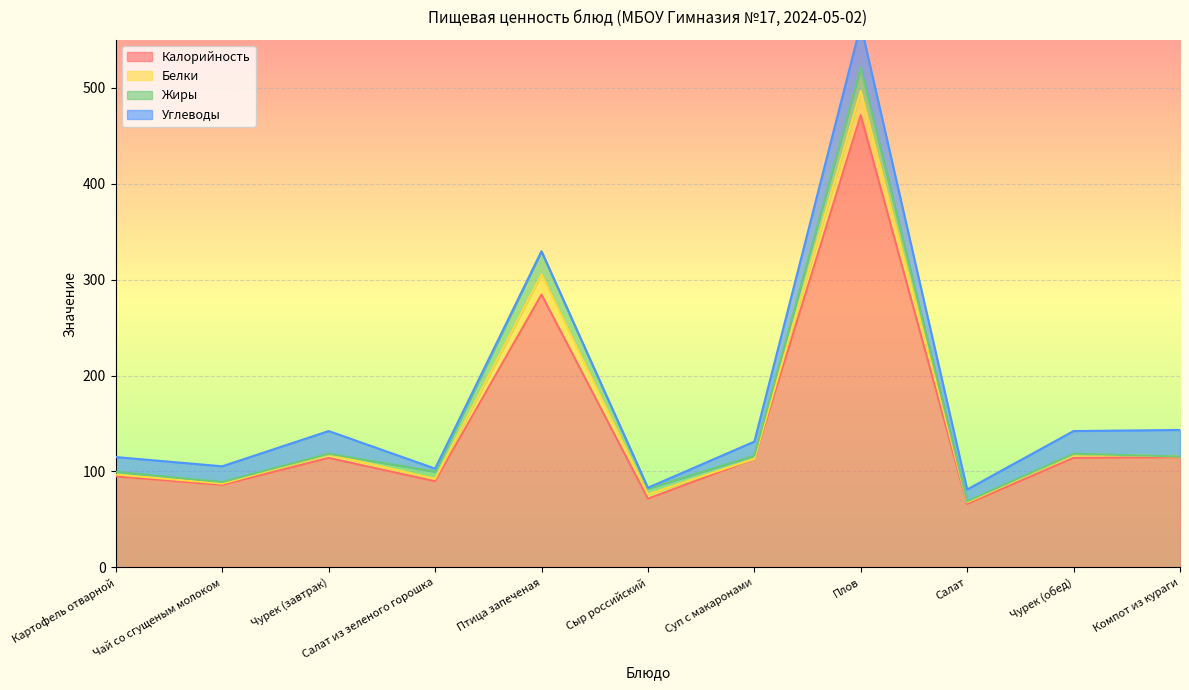

At which label does Жиры reach its peak?

Плов